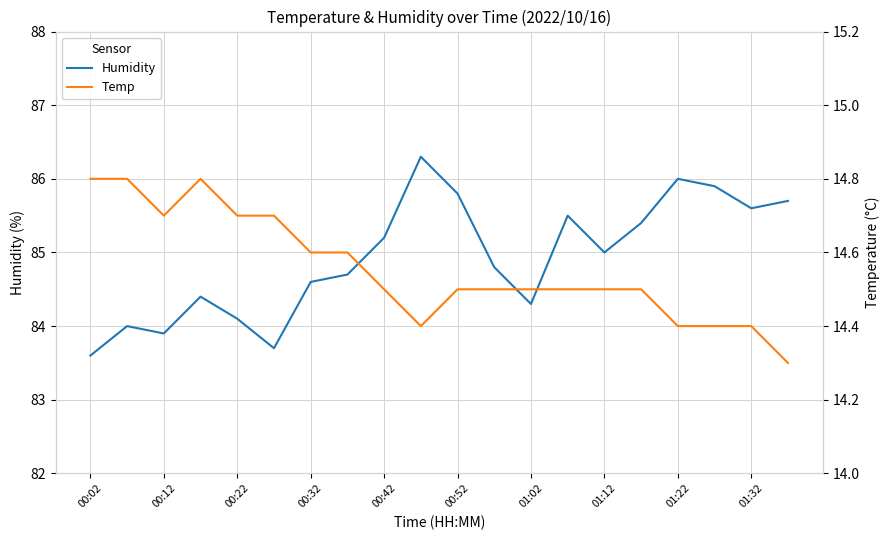

What is the smallest value displayed?

14.3